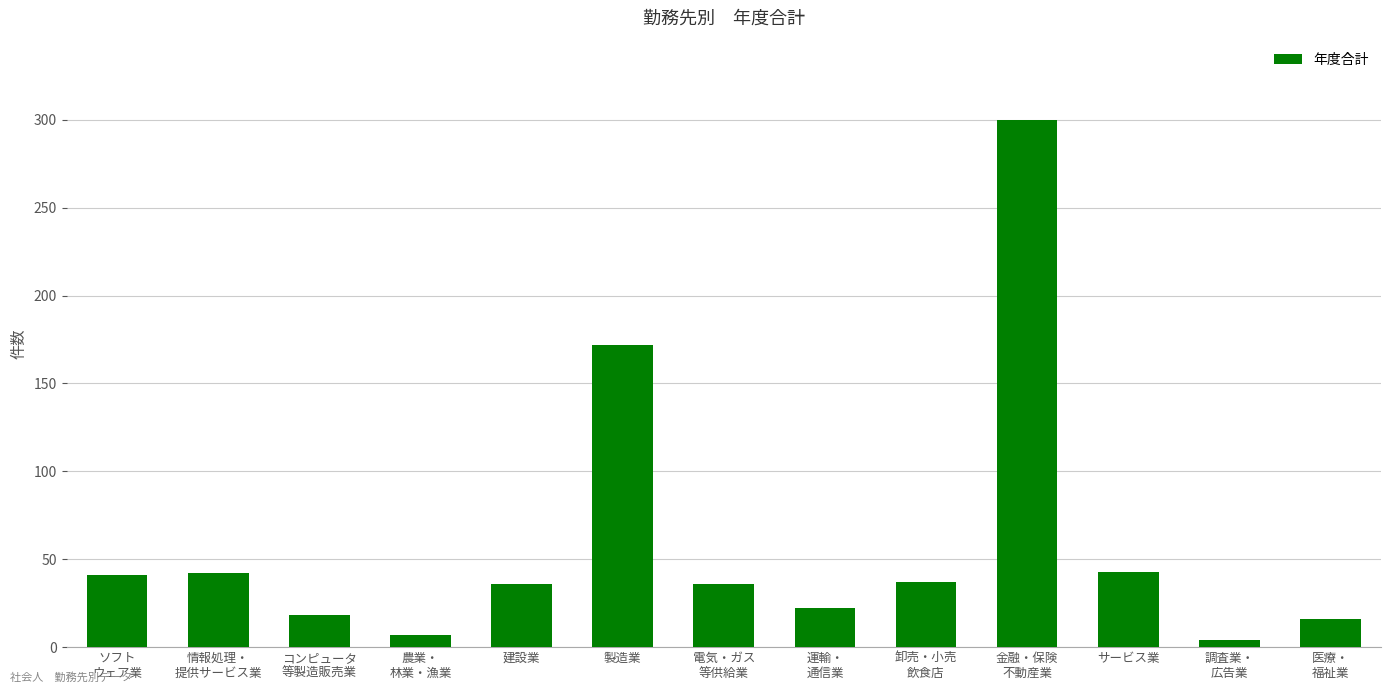

What is the maximum value shown in the chart?

300